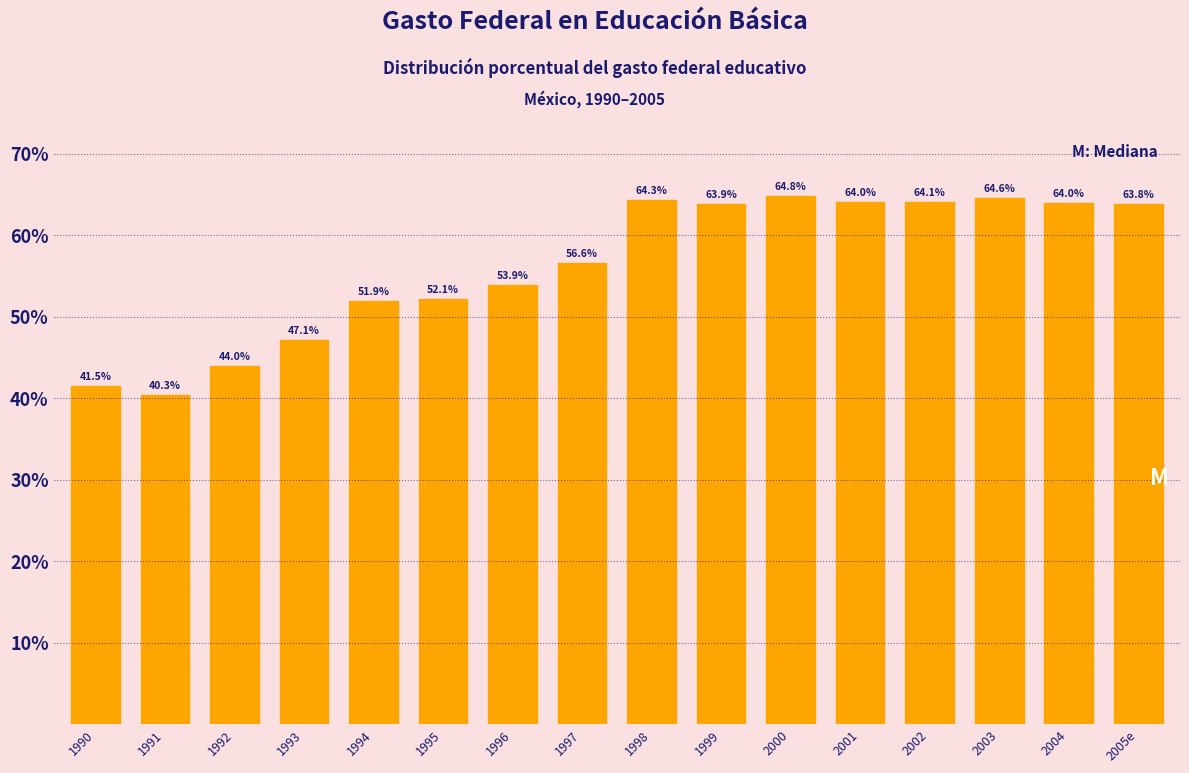

Reading left to right, list all the values displayed in this chart.

41.5	40.3	44.0	47.1	51.9	52.1	53.9	56.6	64.3	63.9	64.8	64.0	64.1	64.6	64.0	63.8